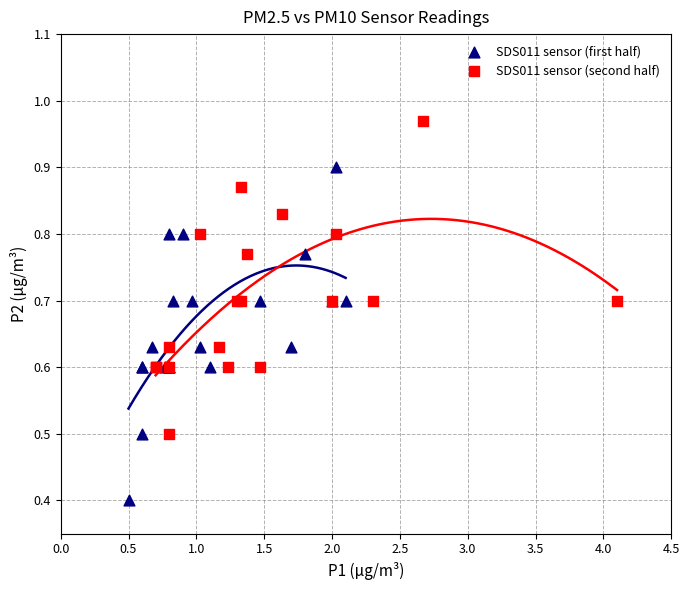

Which series has the widest spread of Y values?

SDS011 sensor (first half)